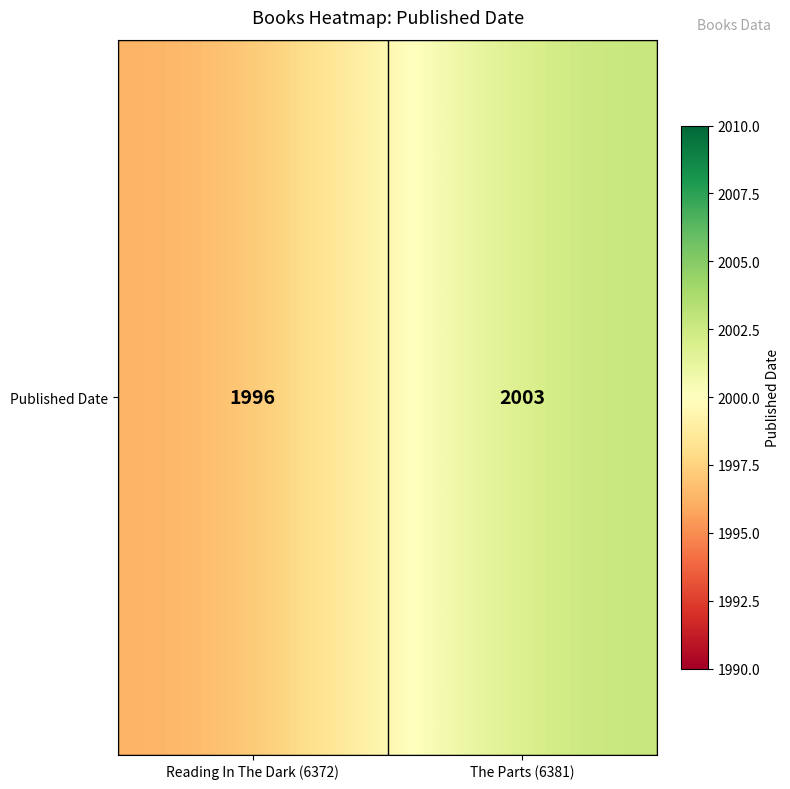

Which has a higher value, Reading In The Dark (6372) or The Parts (6381)?

The Parts (6381)